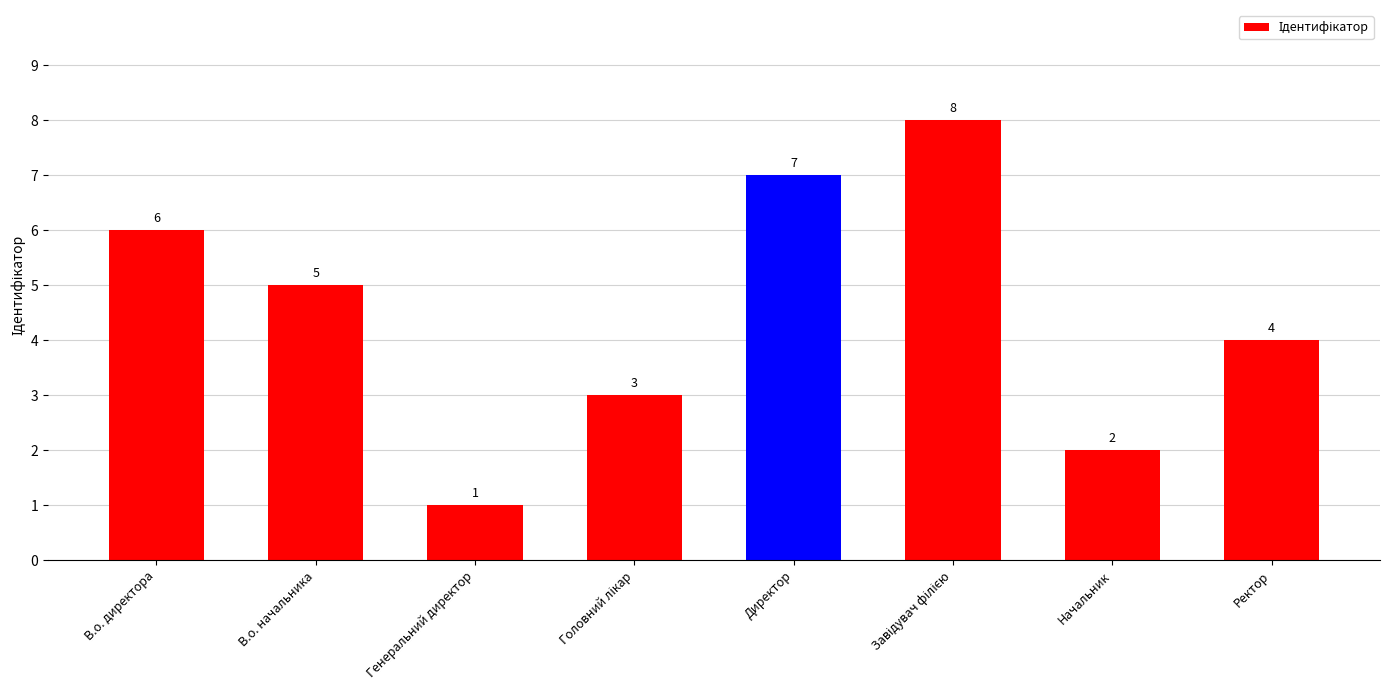

Count the values in the range 3 to 7.

5